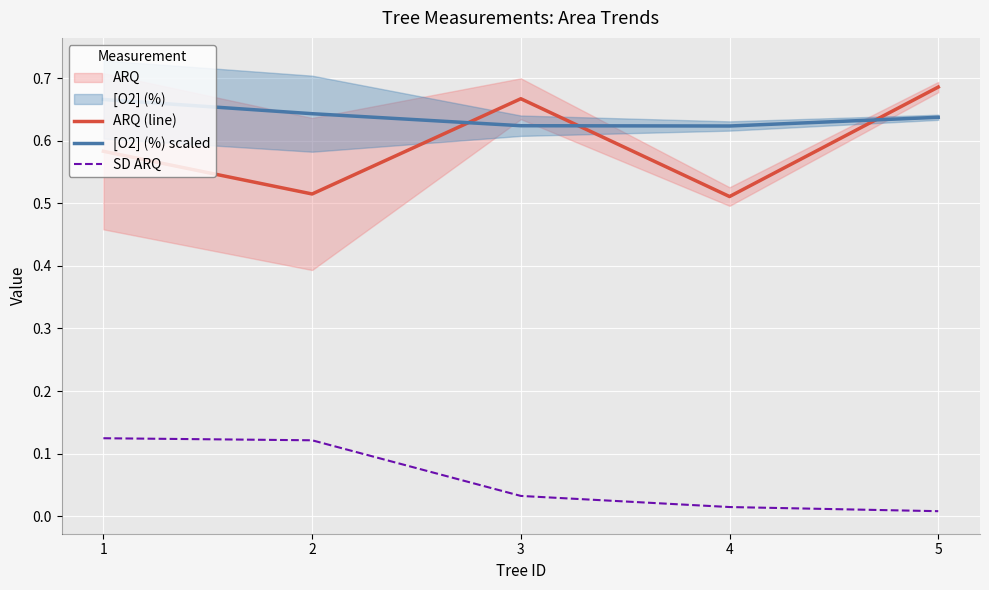

What is the sum of all [O2] (%) scaled values?

3.2